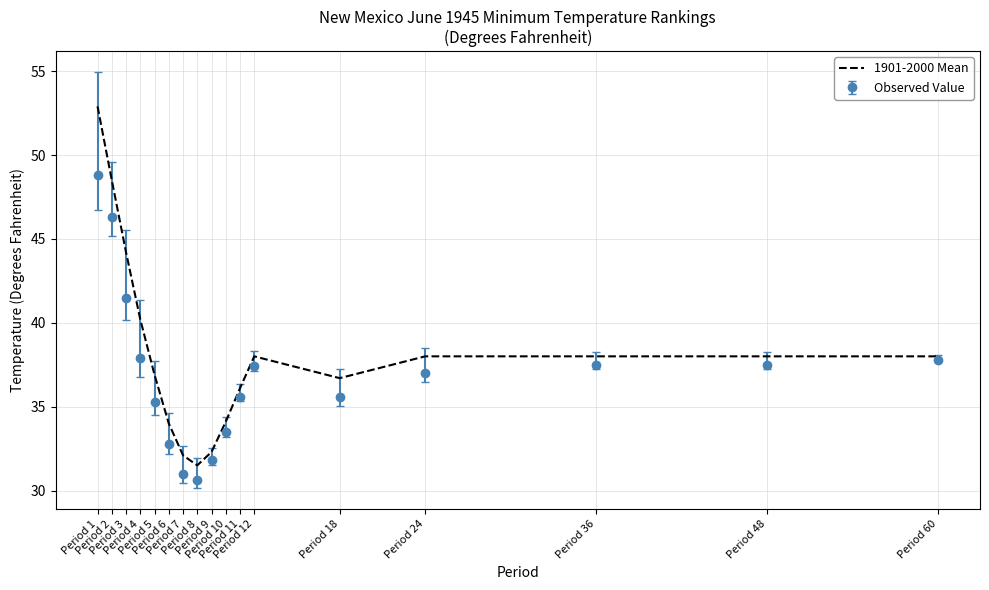

Which series has the largest total across all categories?

1901-2000 Mean